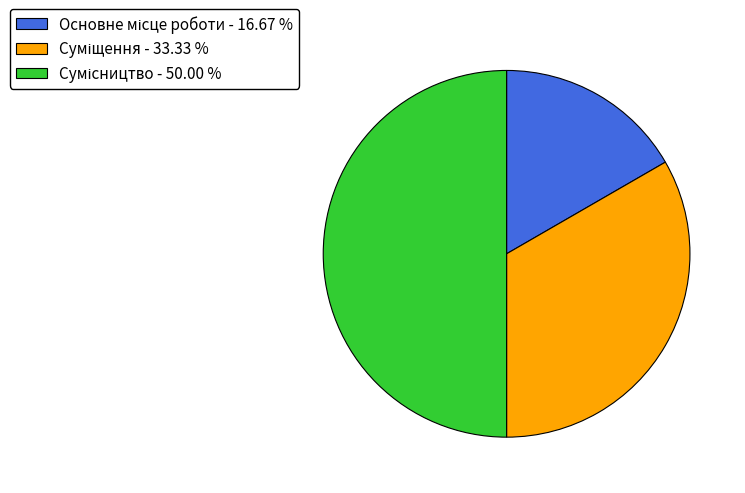

How many slices are in this pie chart?

3